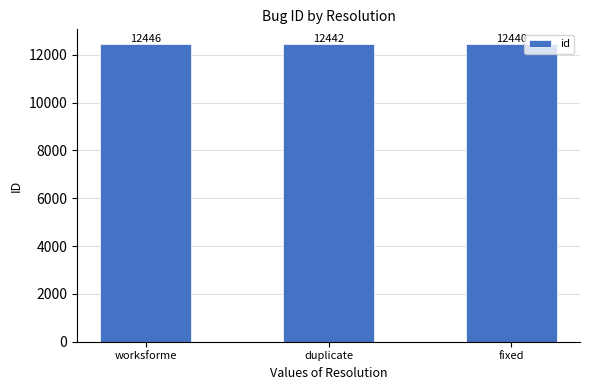

What is the ratio of the value at fixed to the value at duplicate?

1.0